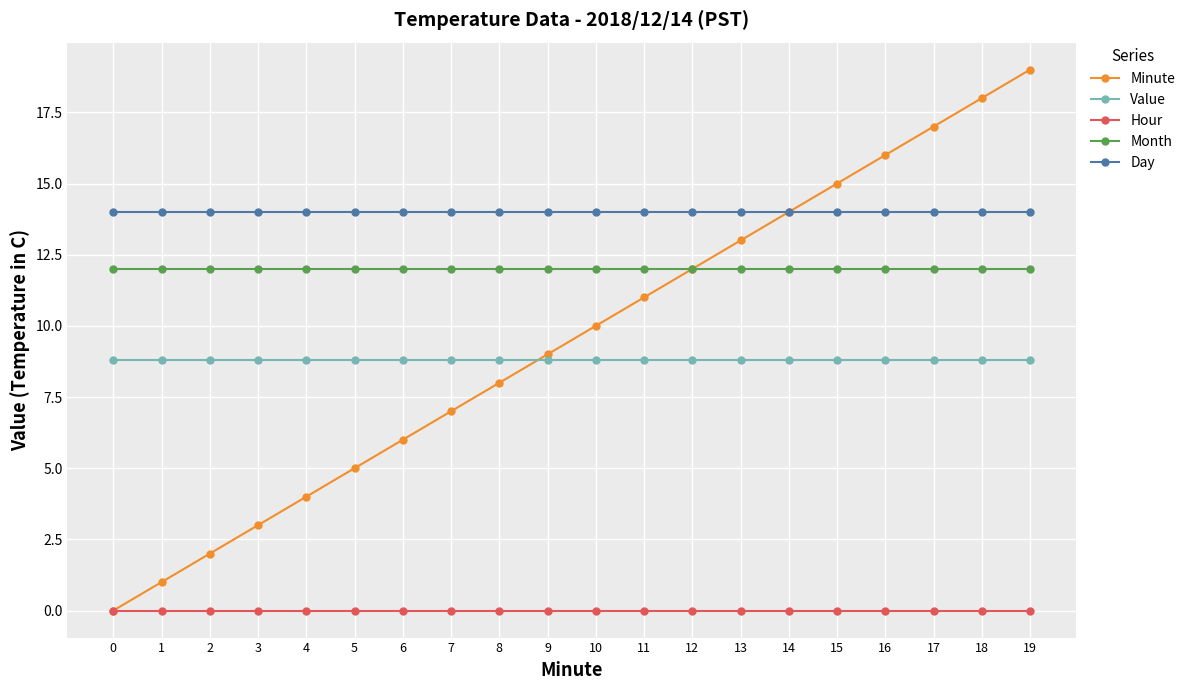

How many series are shown in this chart?

5